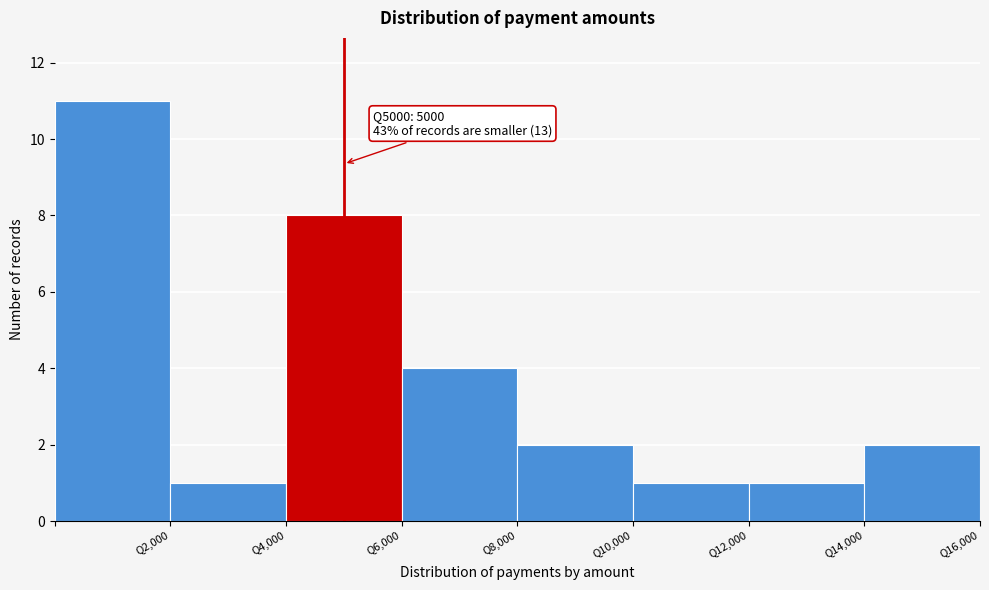

Over which range of the x-axis is the bar tallest?

0 to 2000